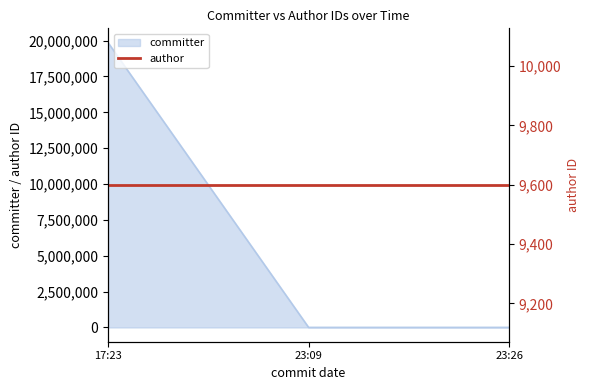

What is the maximum value for committer?

19864447